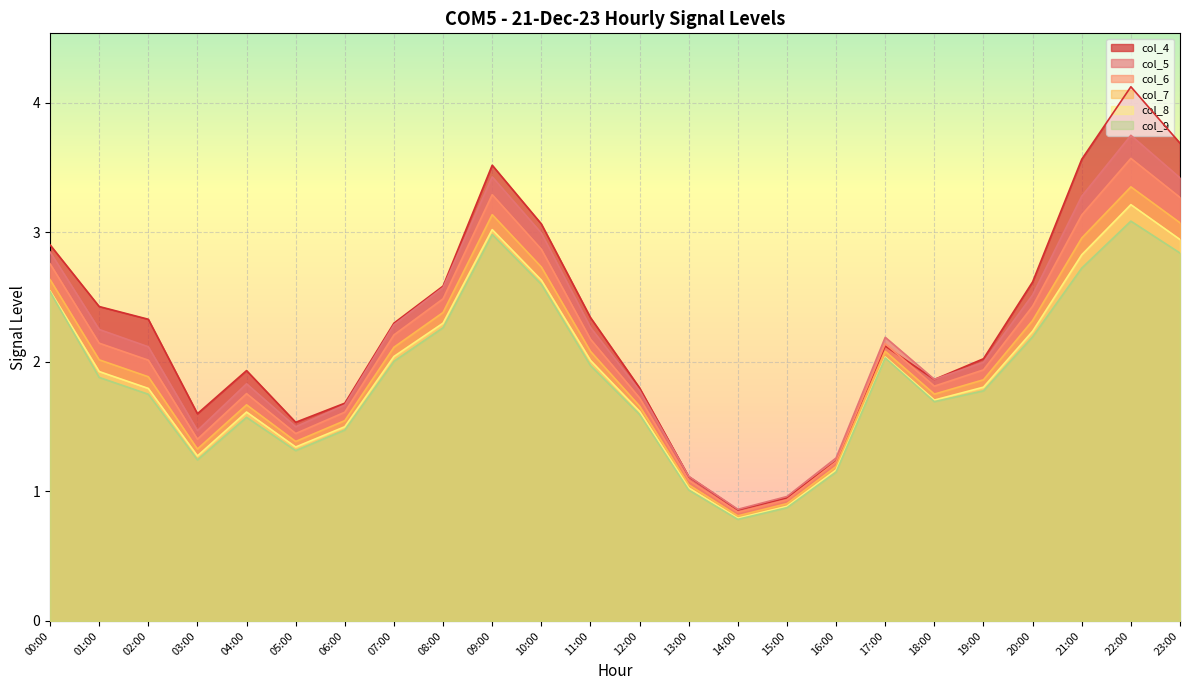

Rank the series at 12:00 from lowest to highest value.

col_9, col_8, col_7, col_6, col_5, col_4